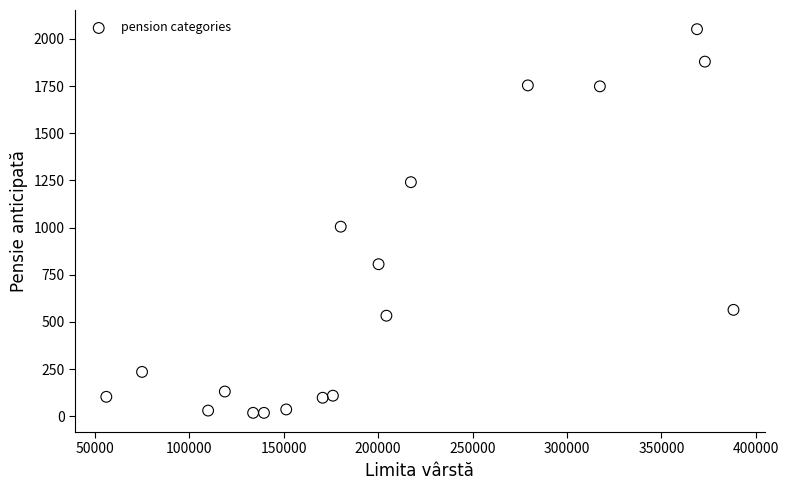

What Y value in the scatter plot is closest to 1035?

1005